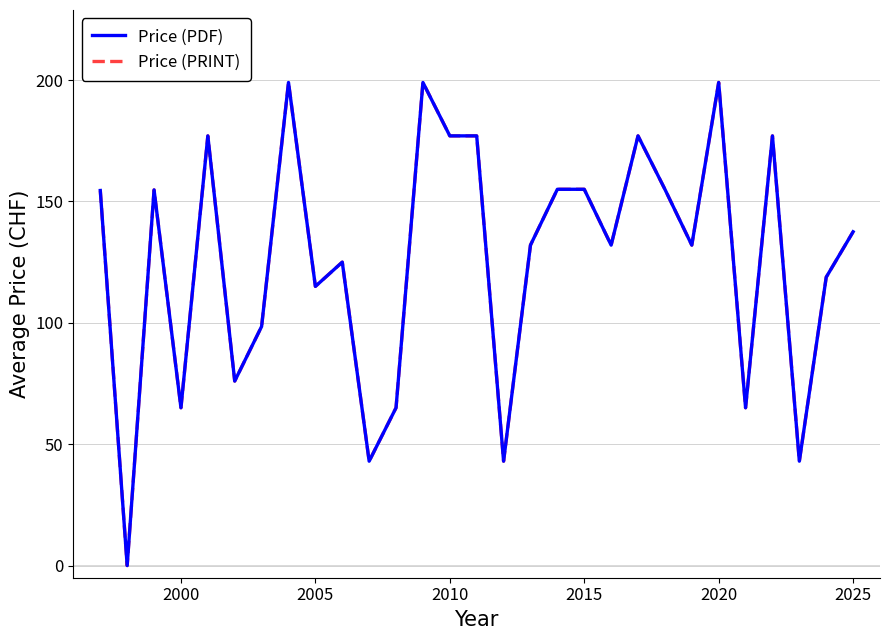

True or false: Price (PDF) has more than 2 points higher than both neighbors.

True